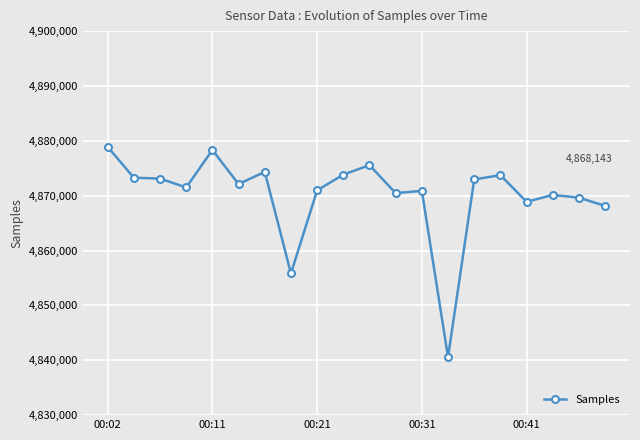

What is the average value?

4870160